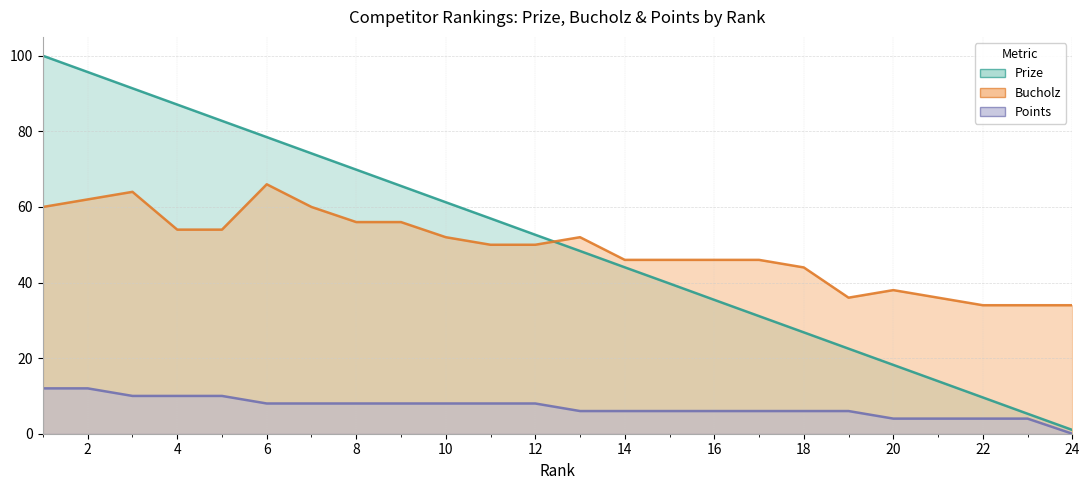

Which series changed the most between 11 and 19?

Prize